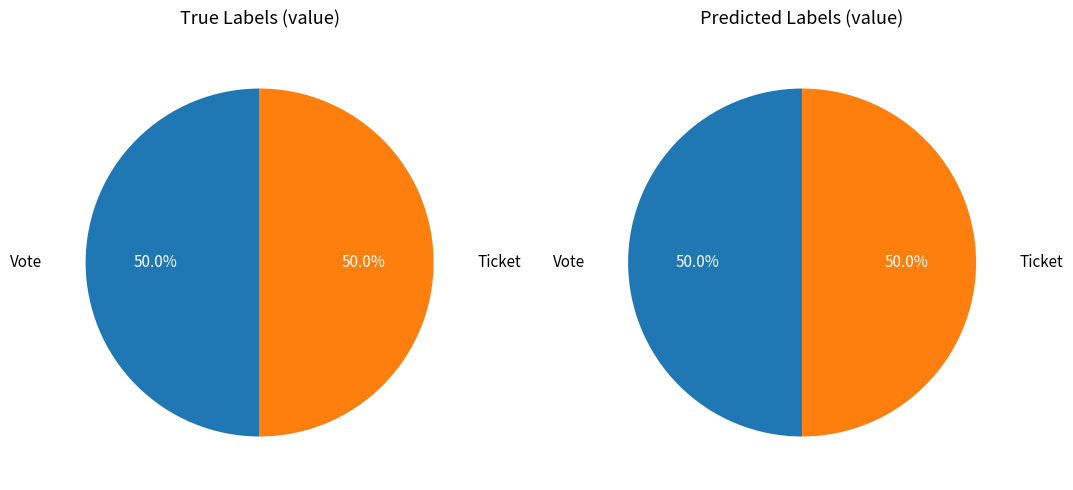

Count the number of slices in the pie.

2